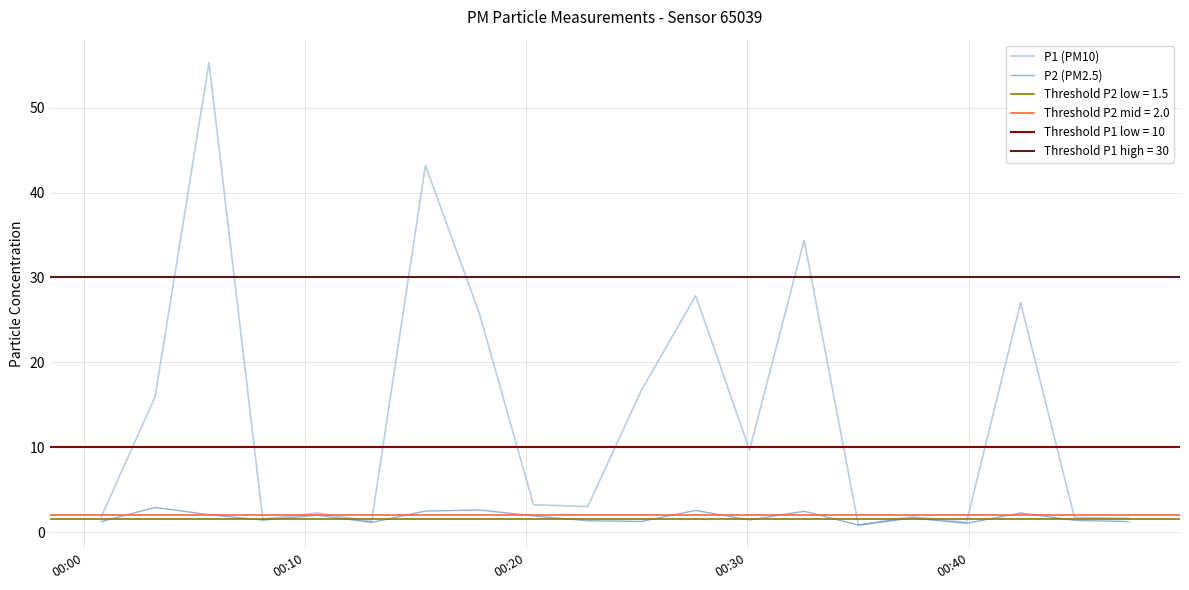

True or false: P1 (PM10) and P2 (PM2.5) intersect in this chart.

False